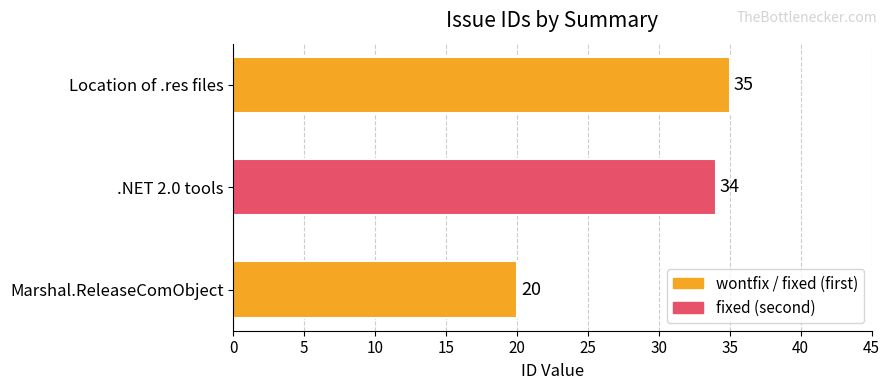

What is the ratio of the value at Marshal.ReleaseComObject to the value at Location of .res files?

0.6